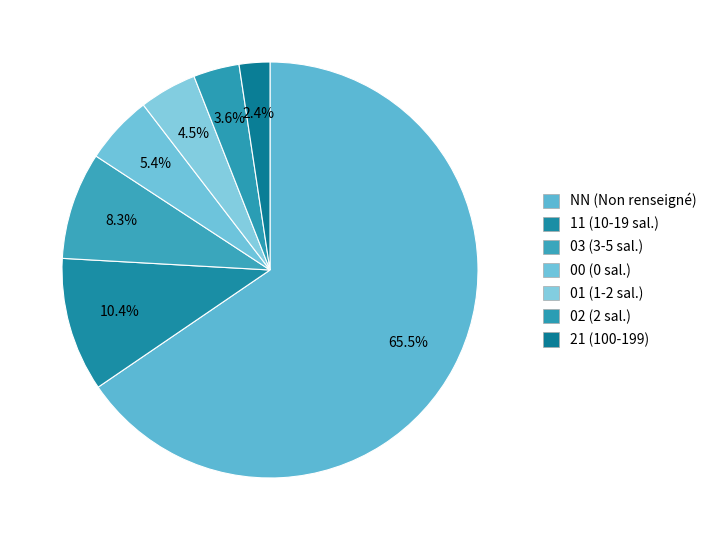

To the nearest percent, what is the difference between the NN and 11 slice percentages?

55%